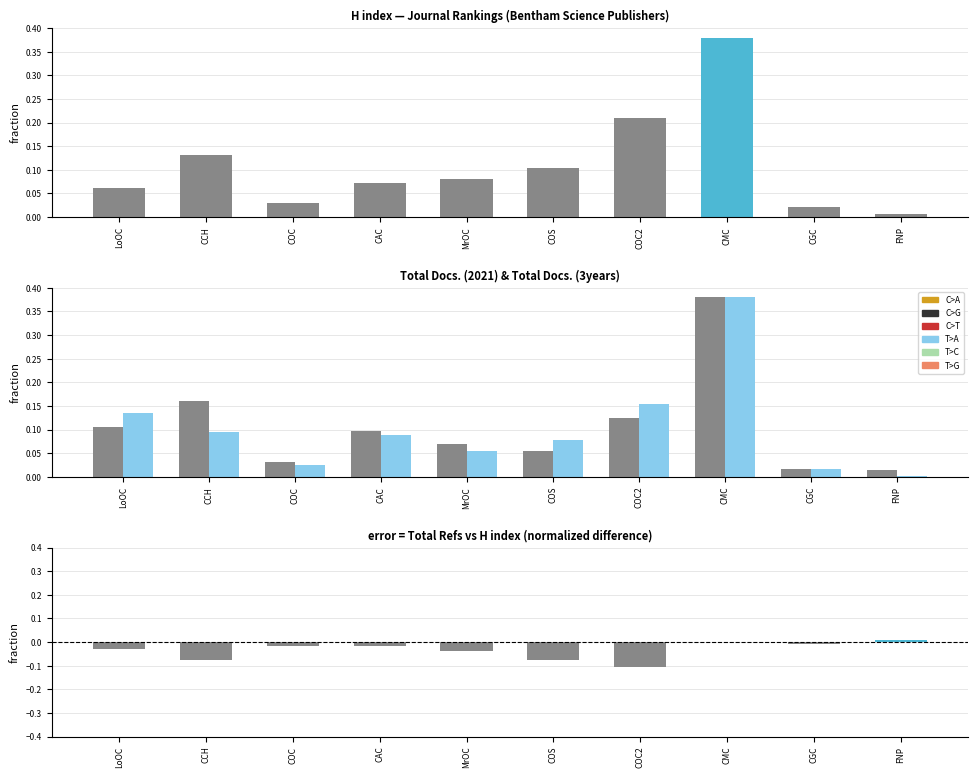

How many bars are there in total?

40